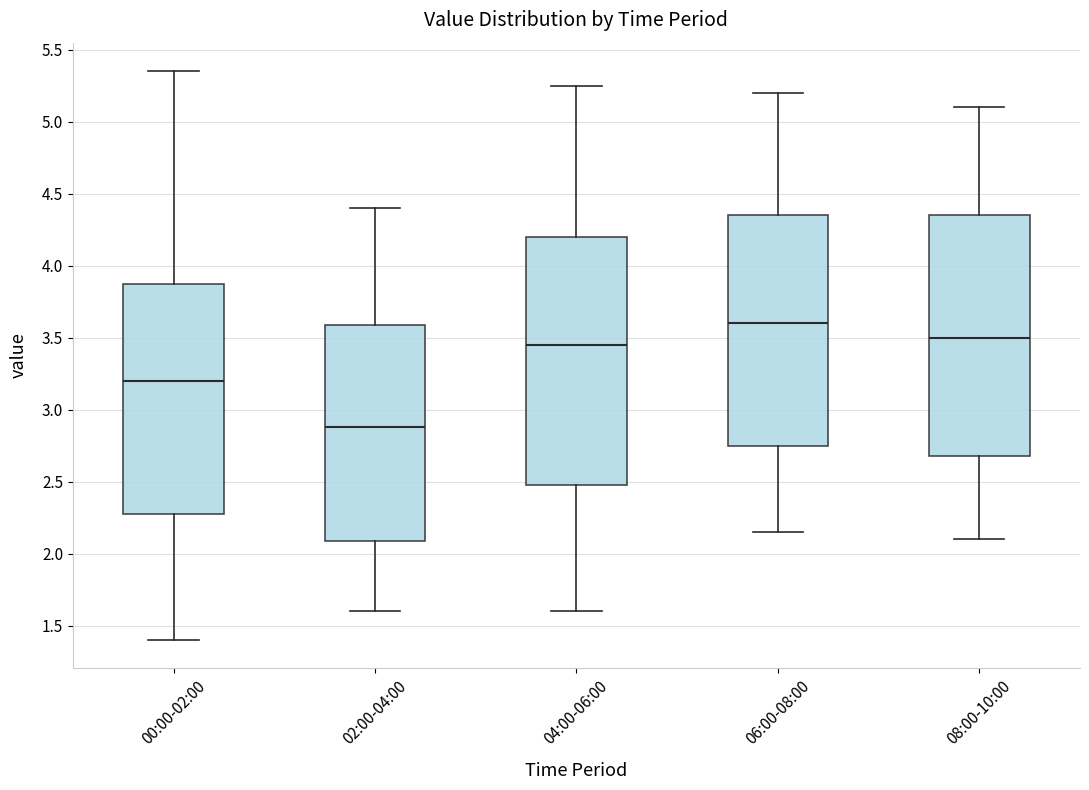

Comparing the boxes themselves (not the whiskers), which one is the tallest?

04:00-06:00